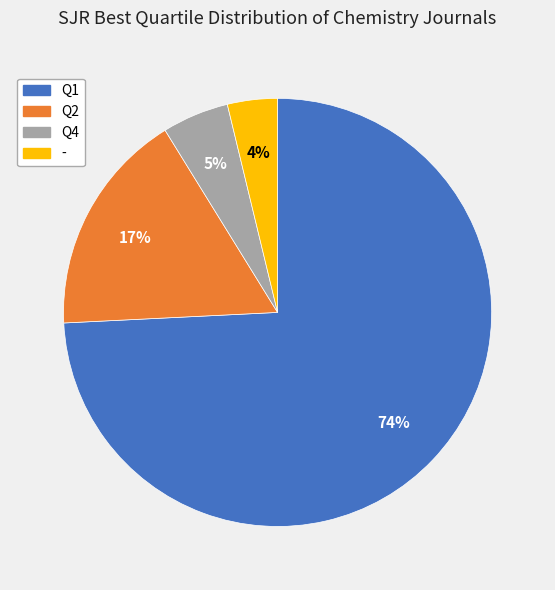

Which has a higher value, Q4 or Q2?

Q2